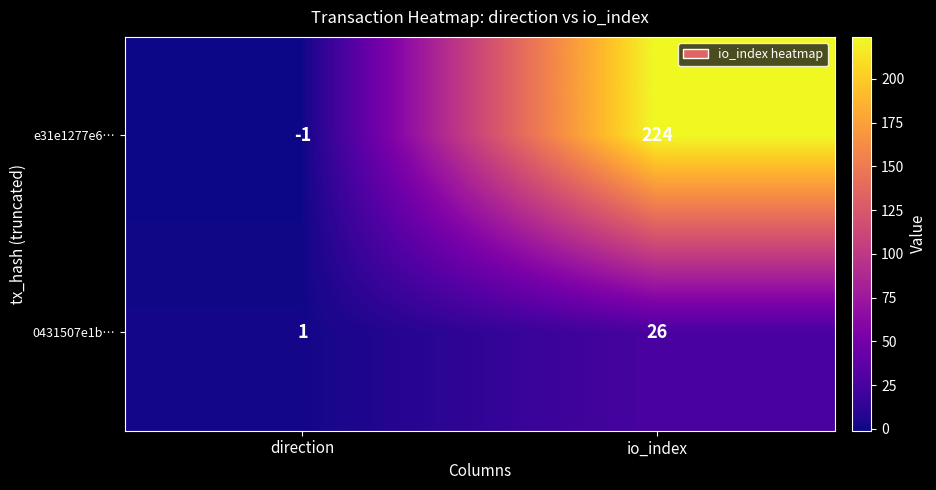

What is the sum of the e31e1277e6… values at direction and io_index?

223